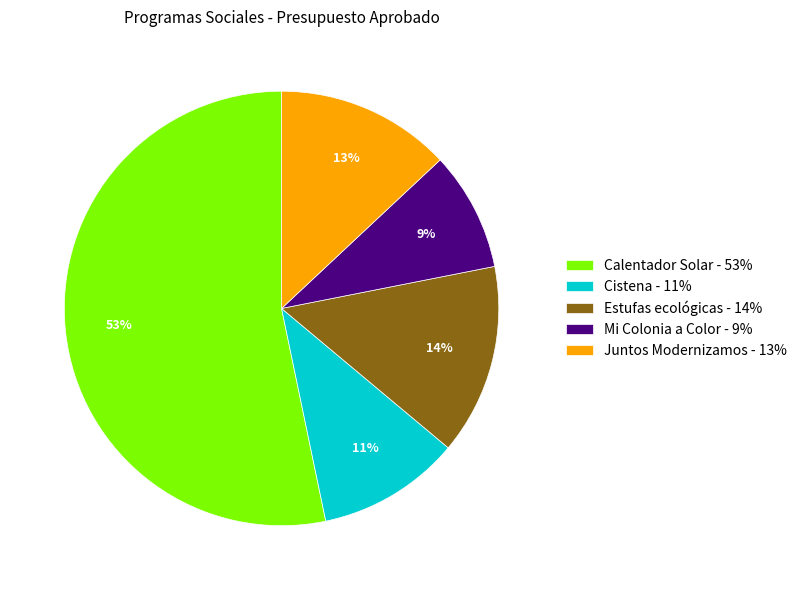

To the nearest percent, what percentage of the pie is Juntos Modernizamos - 13%?

13%